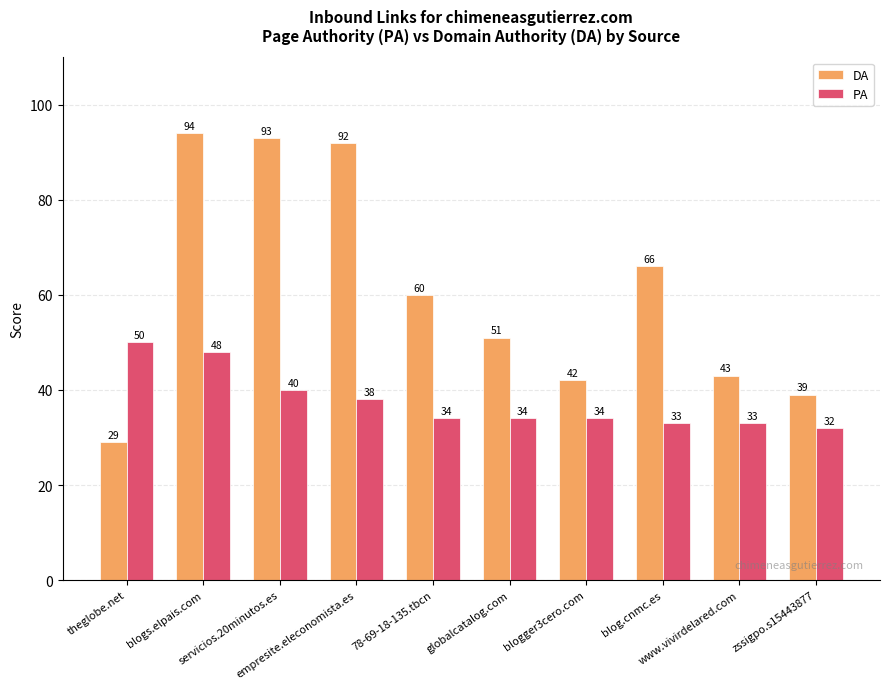

How many data points does each series have?

10